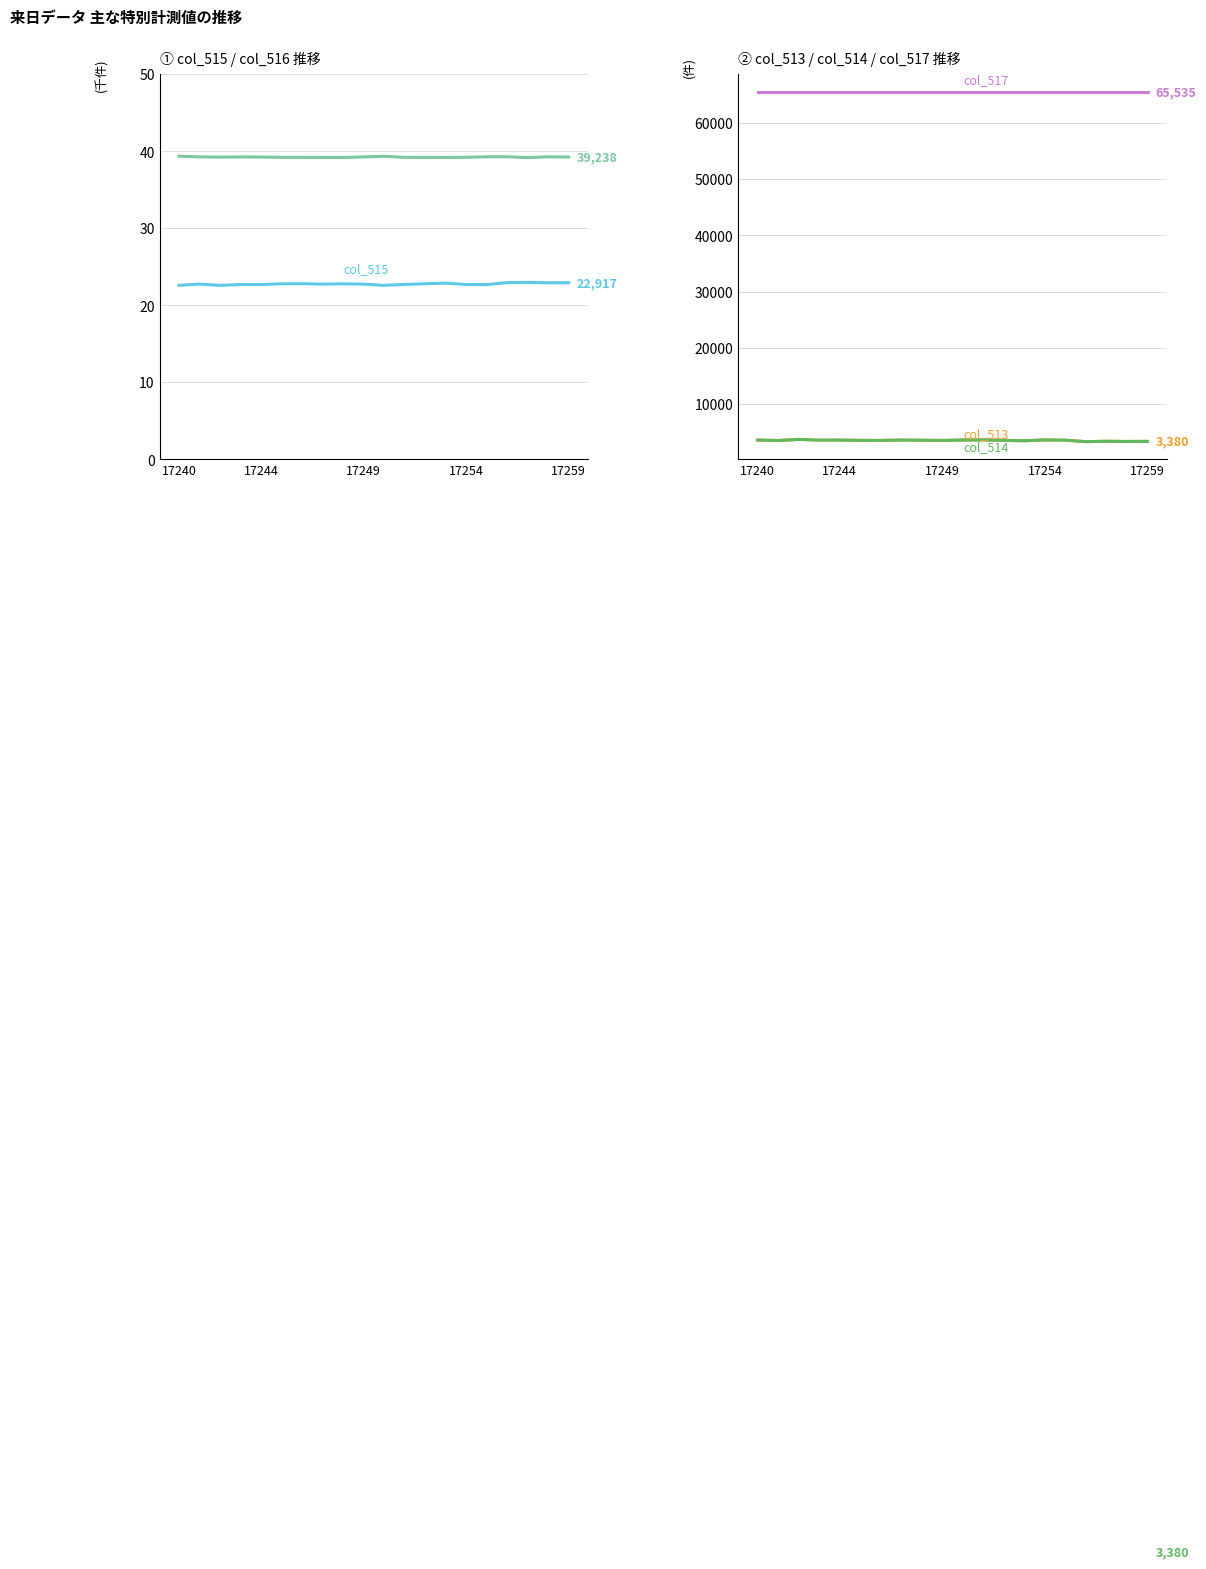

What are all the series names shown in the legend?

col_515, col_516, col_517, col_513, col_514